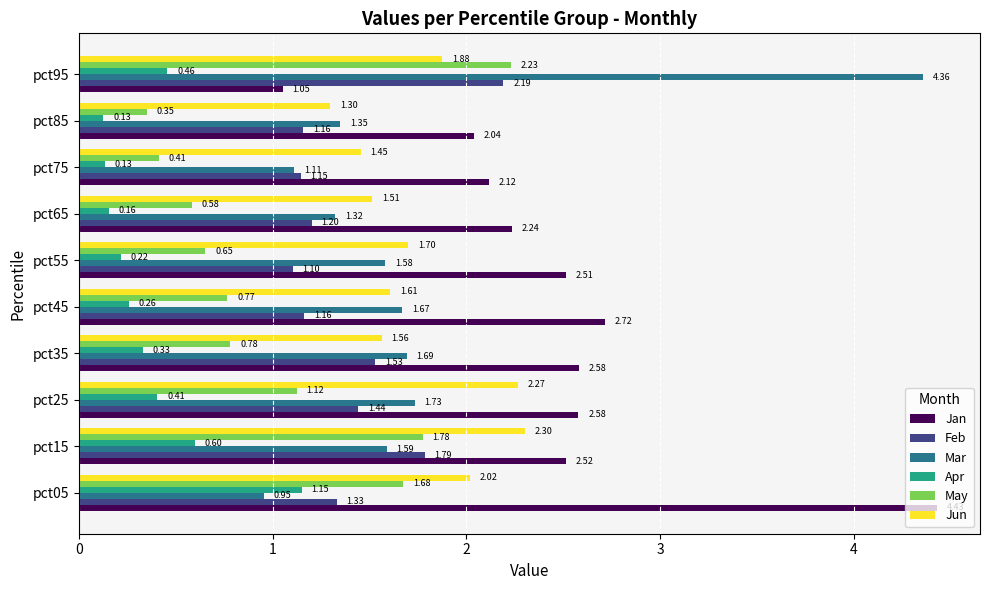

What is the difference between the maximum and minimum values in the Mar series?

3.4